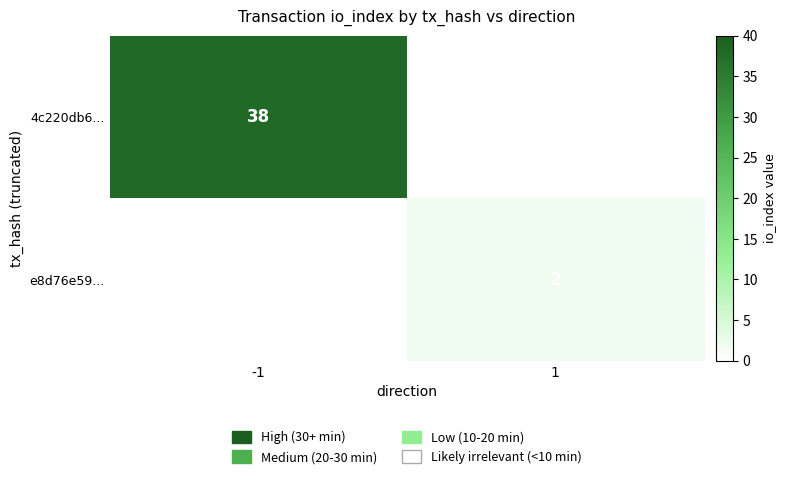

Is it true that 4c220db6... equals 53 at -1?

False